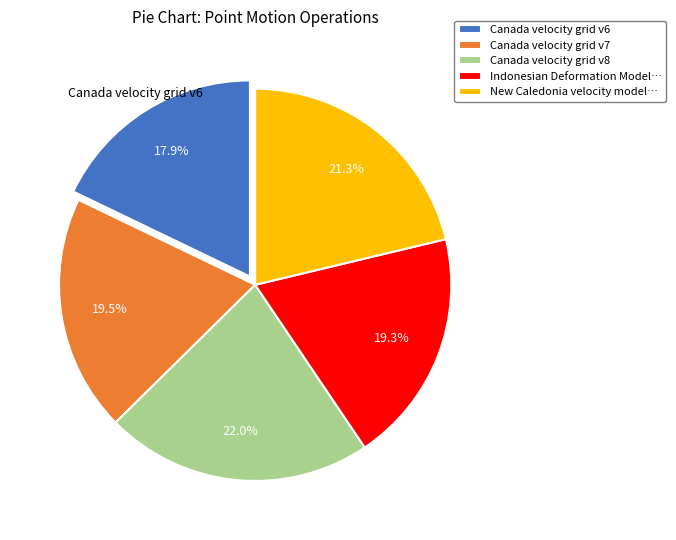

Which category has the smallest portion of the pie?

Canada velocity grid v6